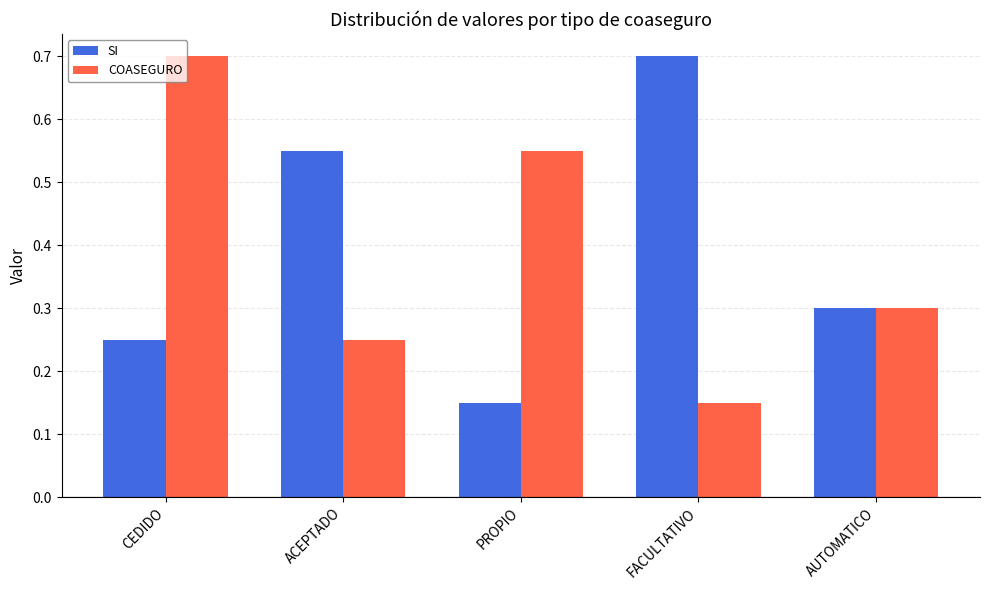

At how many categories does at least one series exceed 0?

5